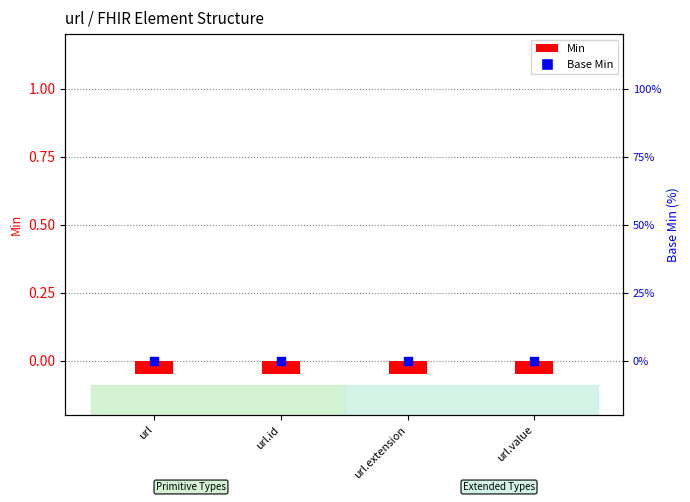

Is the value of Min at url.id greater than the value of Base Min at url.value?

Yes